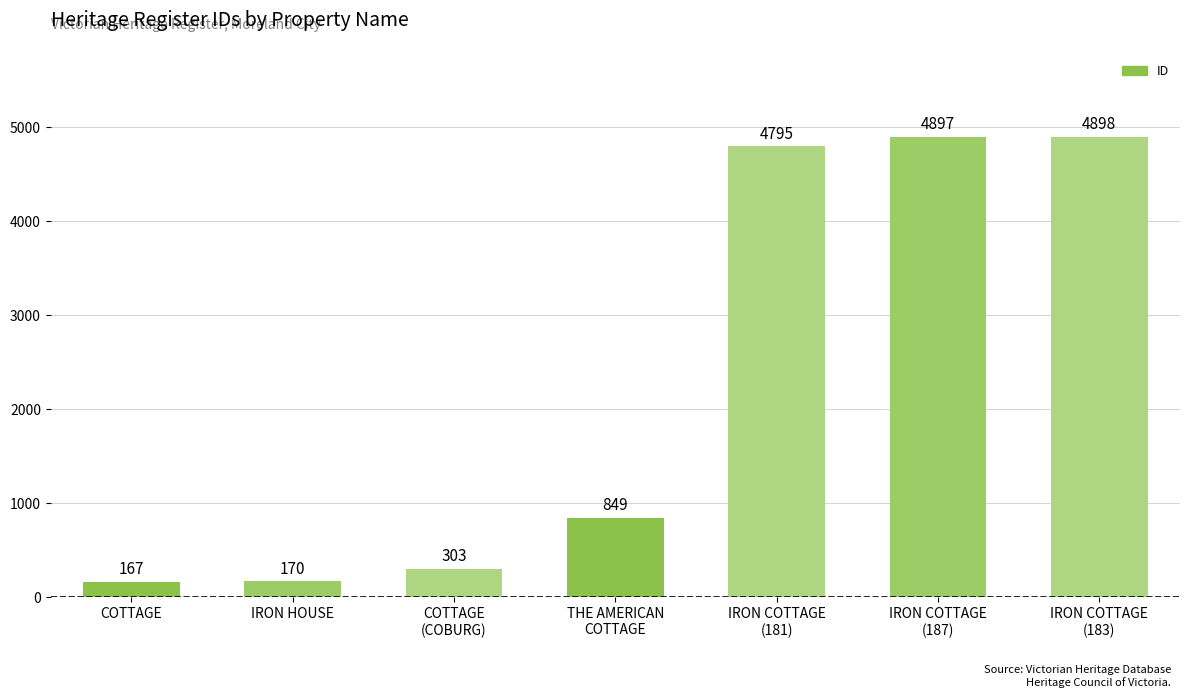

Count the number of data series in this chart.

1